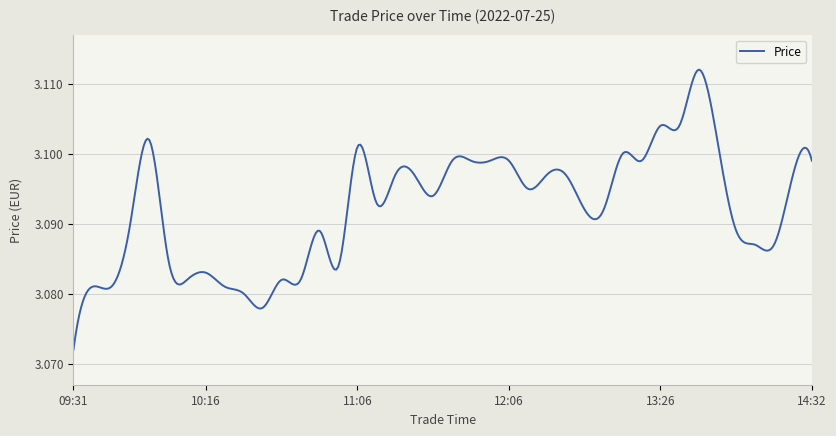

Which label corresponds to the largest value in the chart?

13:34